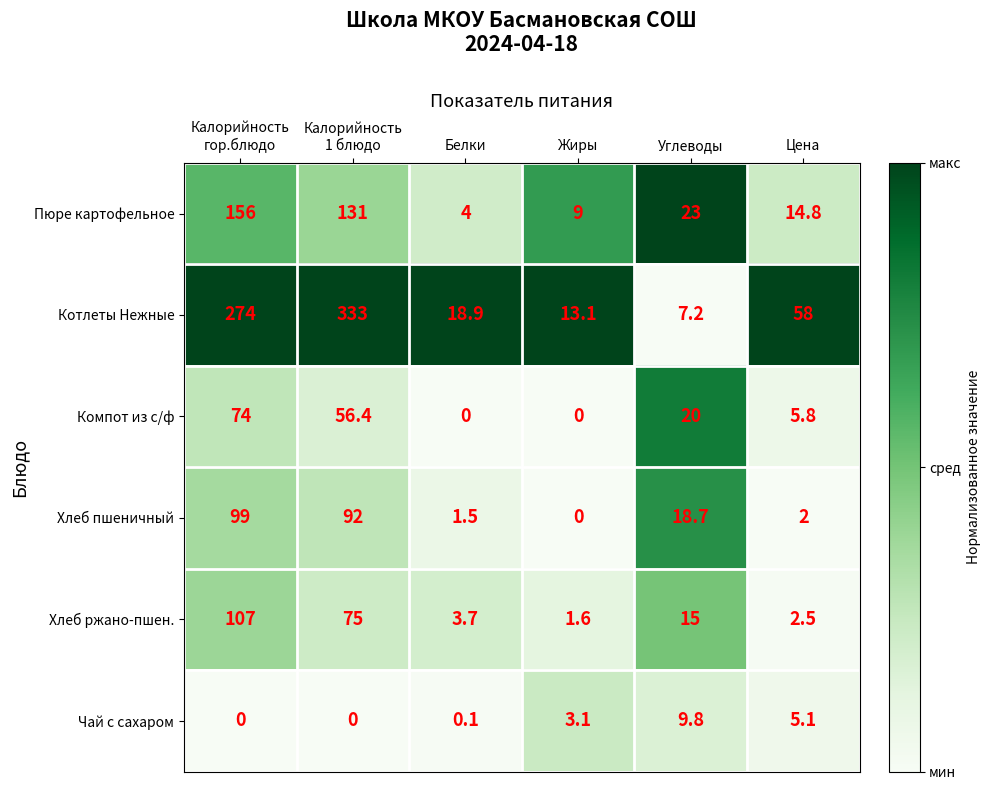

What is the maximum value for Компот из с/ф?

74.0